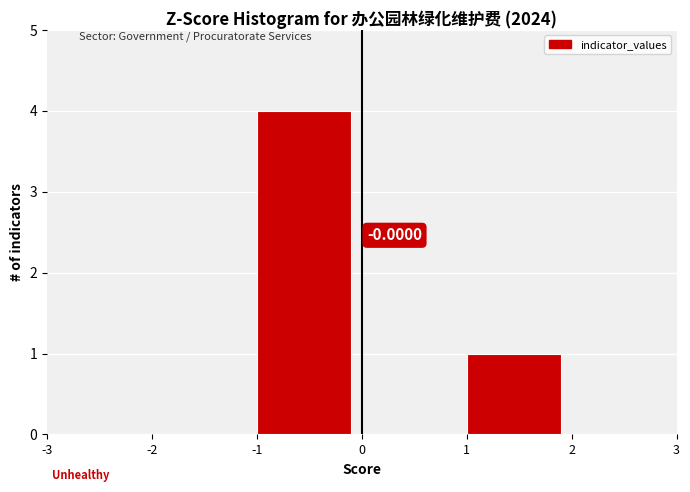

Over which range of the x-axis is the bar tallest?

-1 to 0